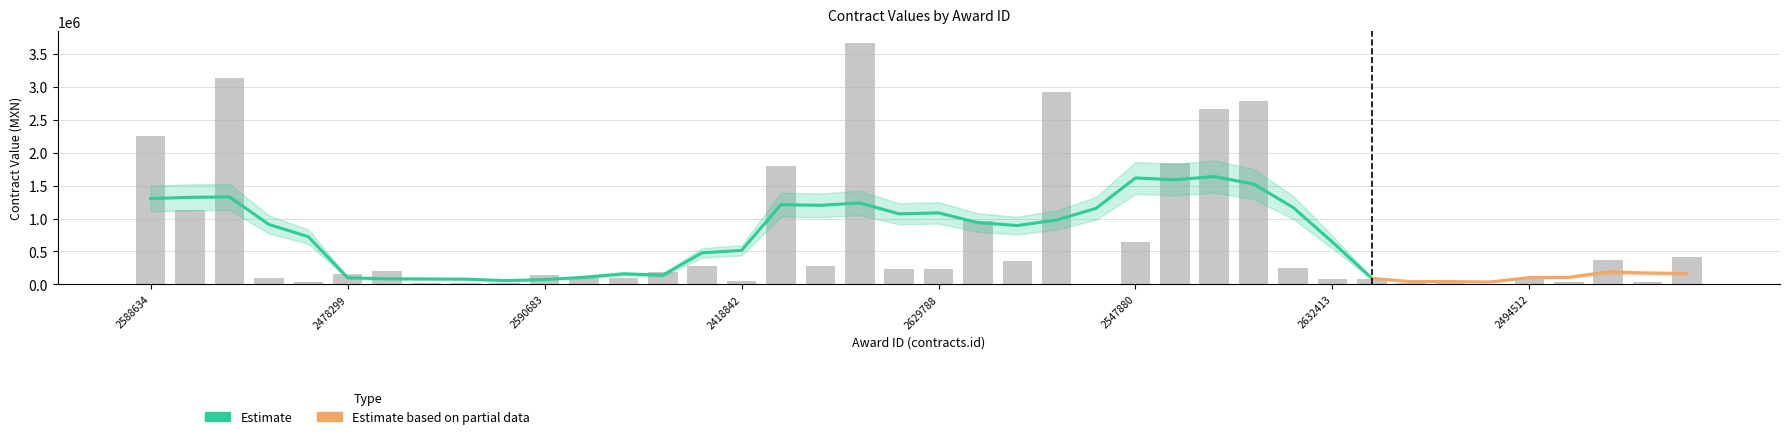

True or false: the data shows 1132635.0 at 2608048.

True